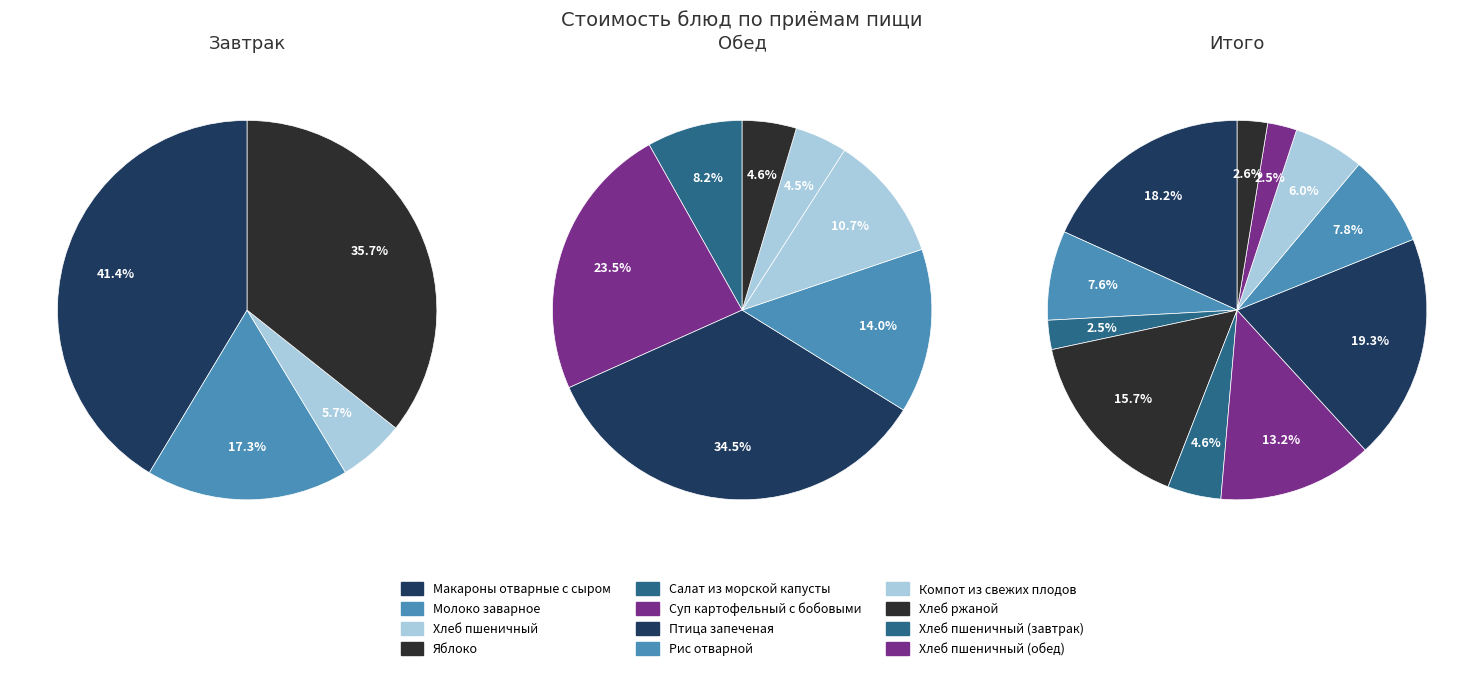

Is there any slice that represents more than half of the pie?

No